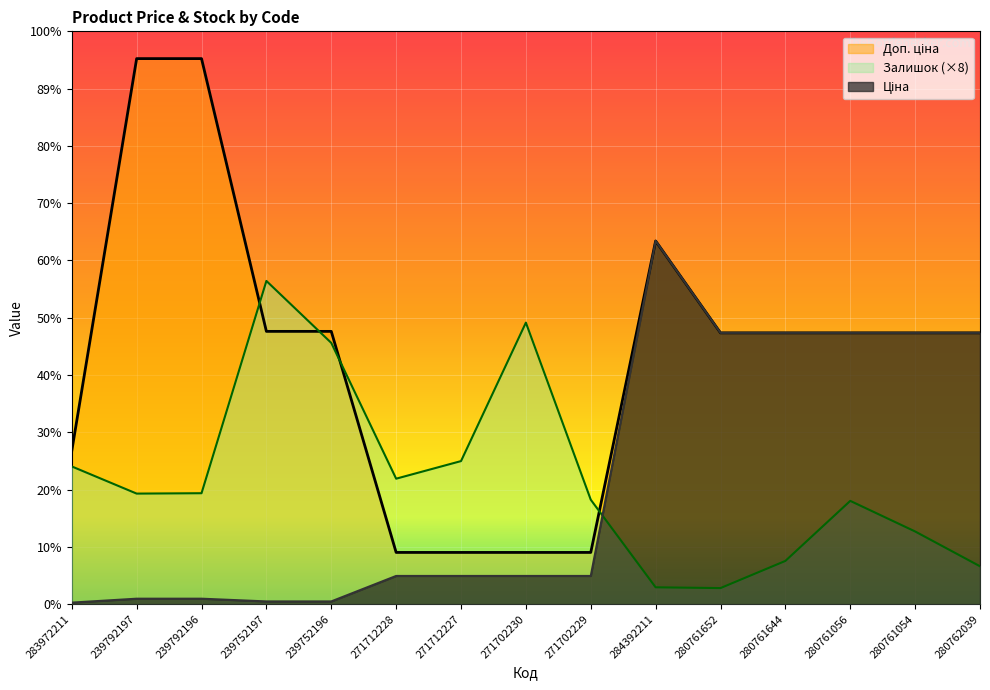

Between 239792197 and 280761056, which is larger?

280761056